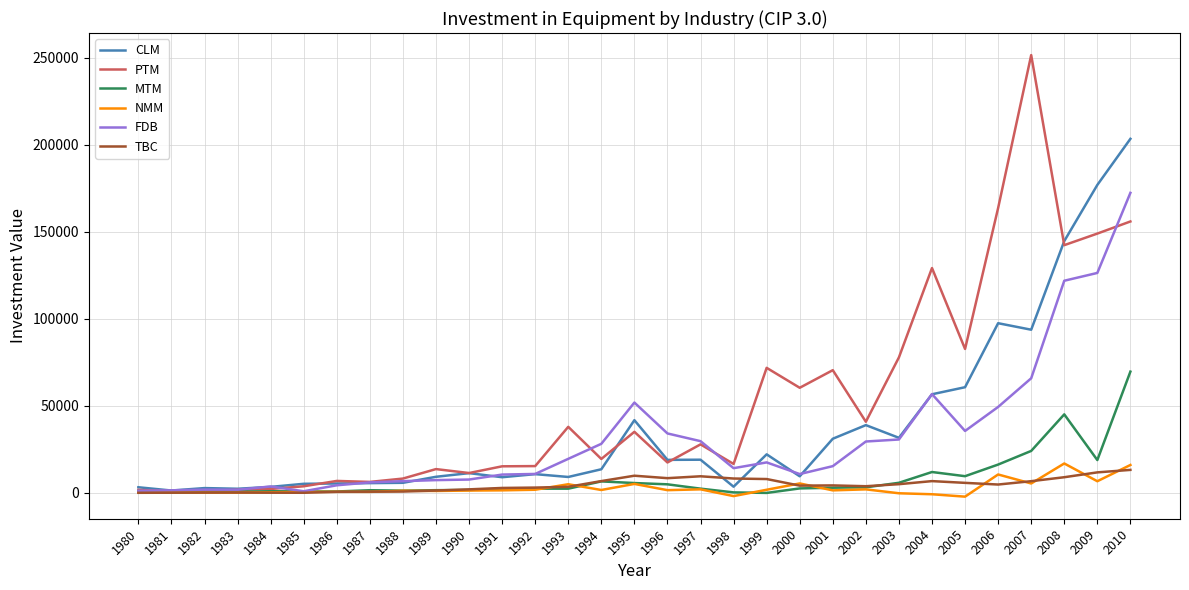

Count the number of data series in this chart.

6